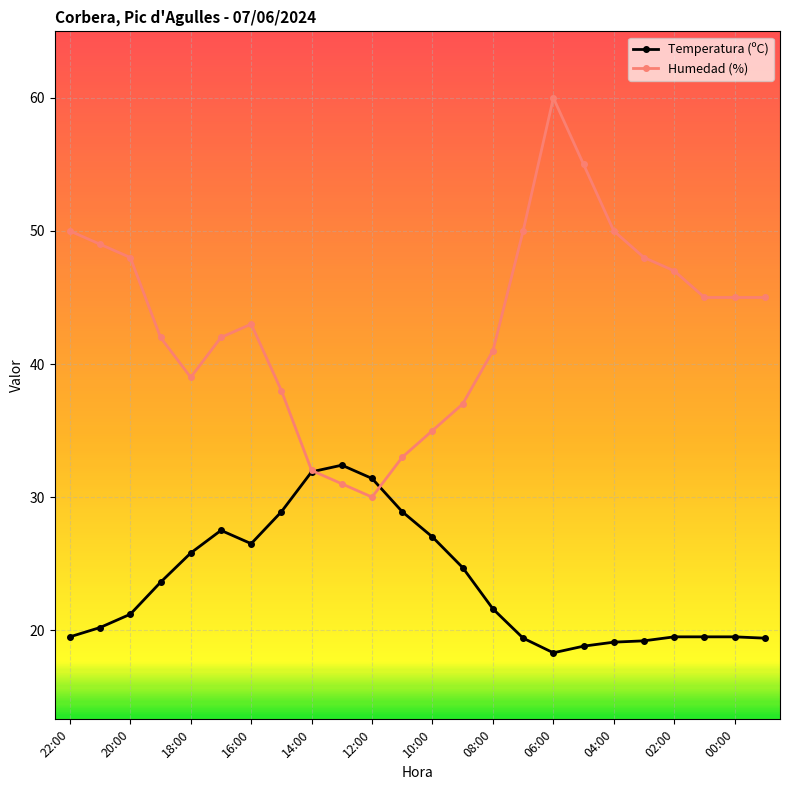

What is the sum of all Humedad (%) values?

1035.0